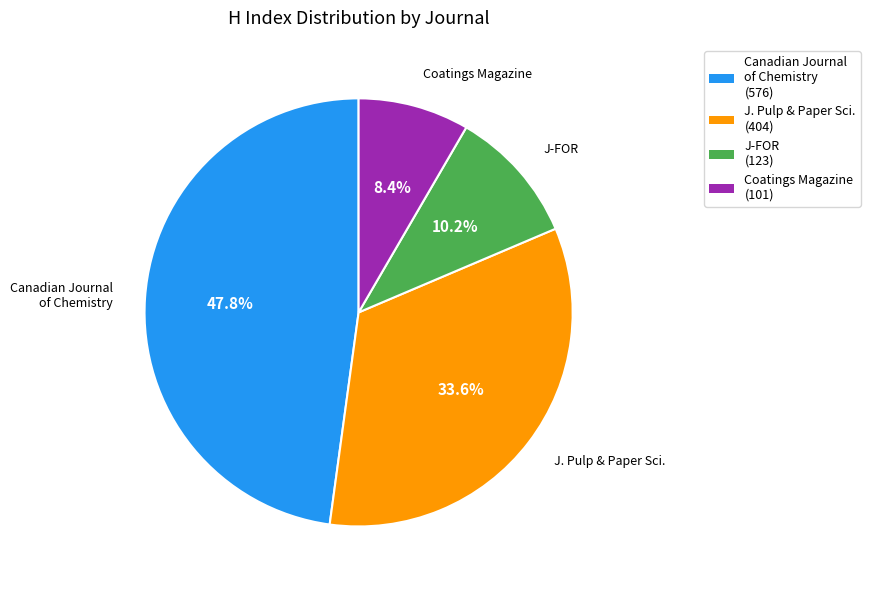

Rank the categories by value from highest to lowest.

Canadian Journal of Chemistry, Journal of Pulp and Paper Science, J-FOR, Coatings Magazine